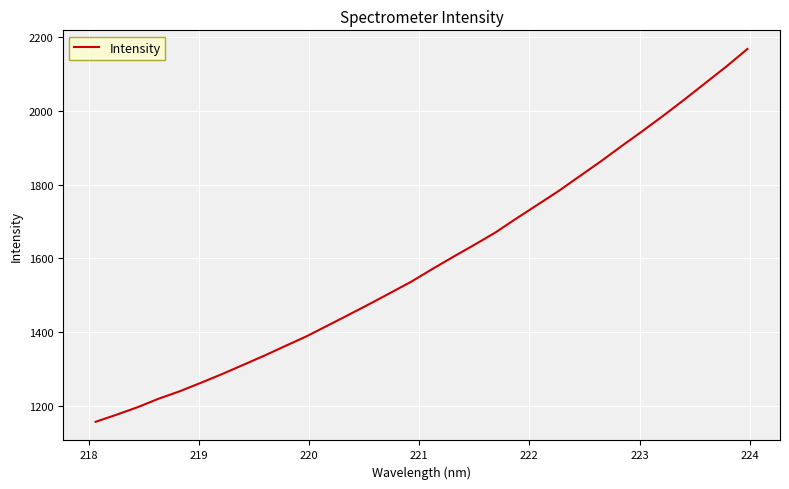

What is the difference between the maximum and minimum values?

1009.0